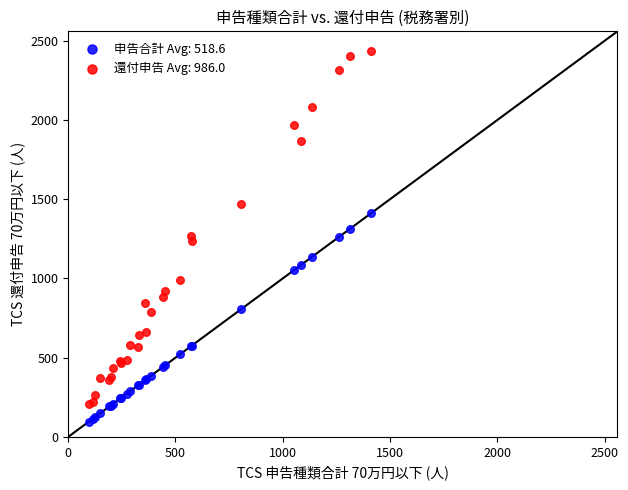

Which series reaches the minimum Y coordinate?

申告合計 Avg: 518.6